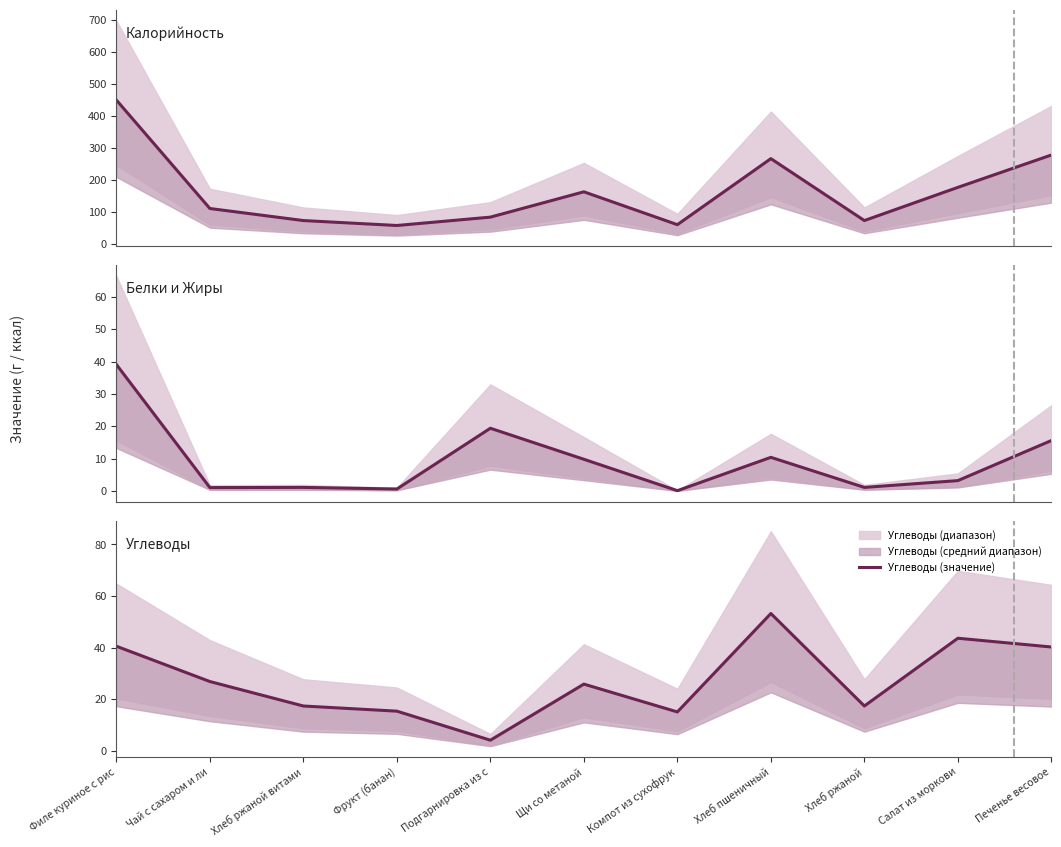

What is the total value across all series at Фрукт (банан)?

74.9